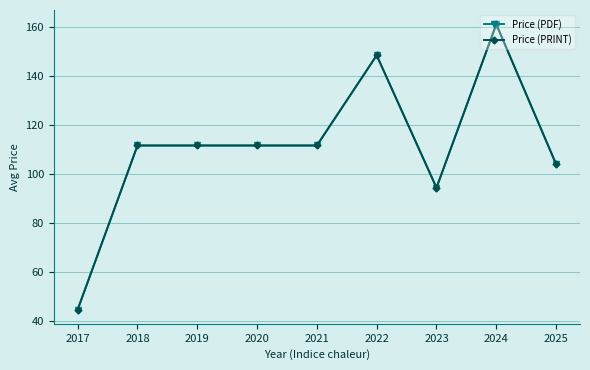

In Price (PRINT), how many points are lower than both neighbors (excluding endpoints)?

1